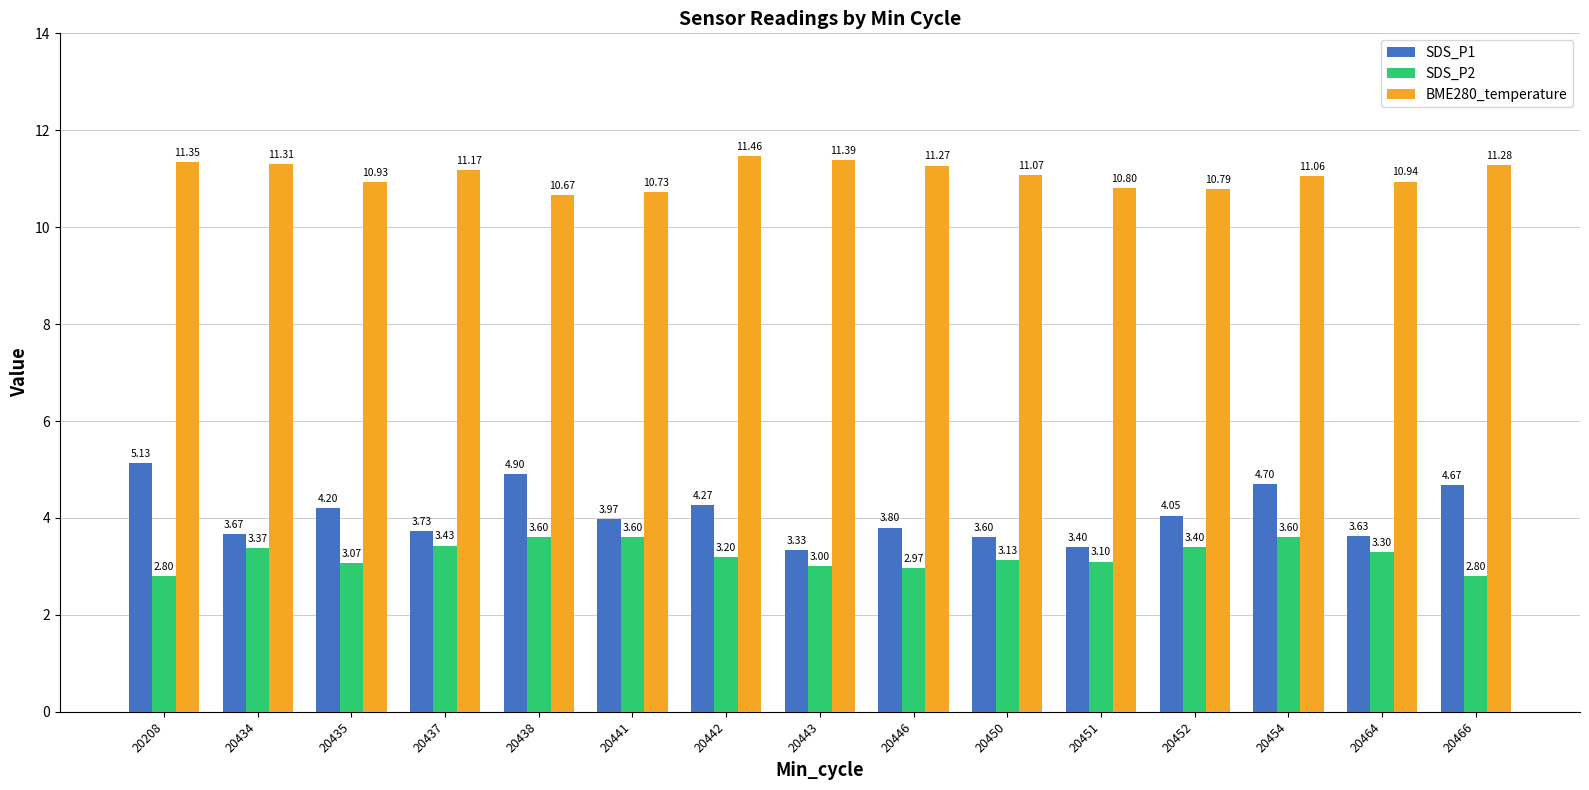

What is the value of the BME280_temperature bar at the 8th from the left?

11.4